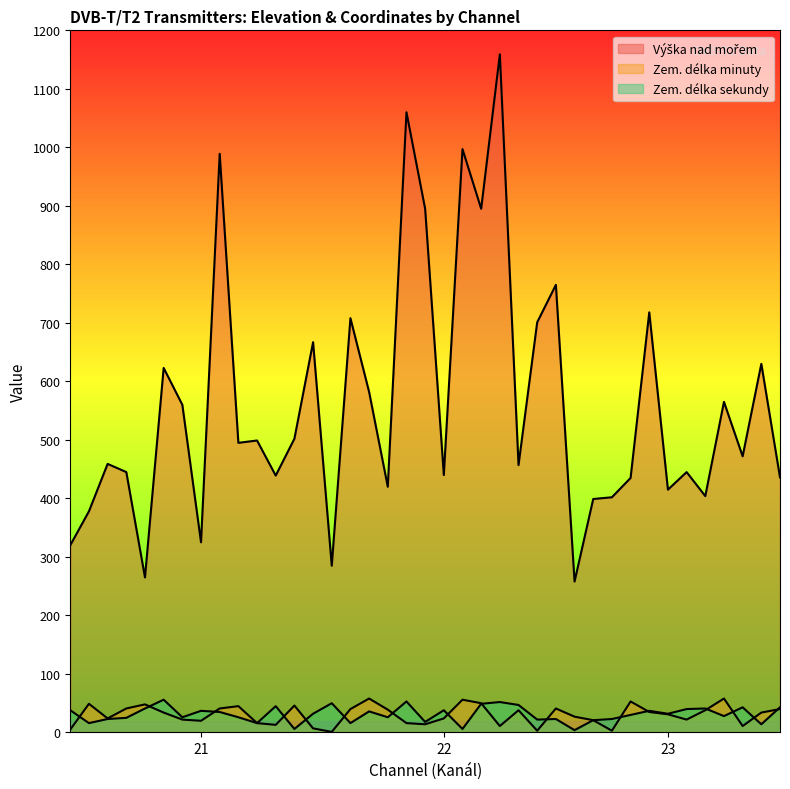

Does the chart display data point markers on the line(s)?

No